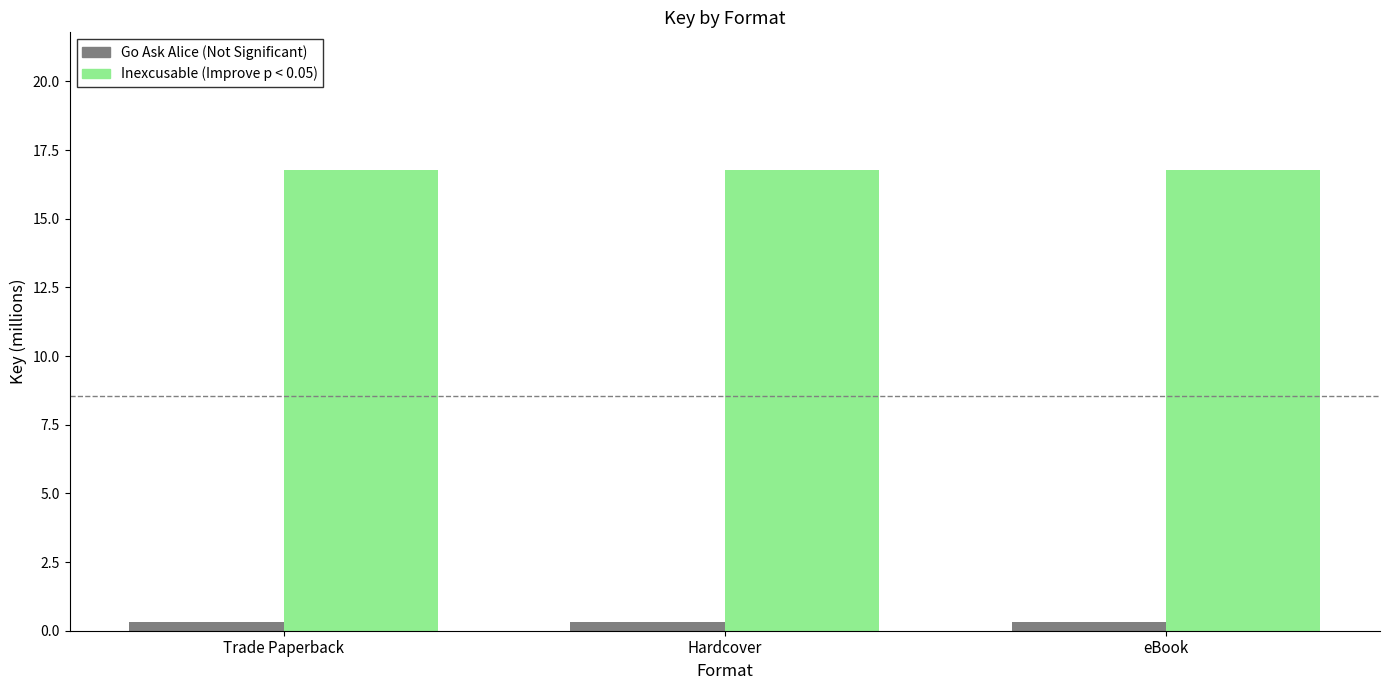

What is the maximum value shown in the chart?

16.8